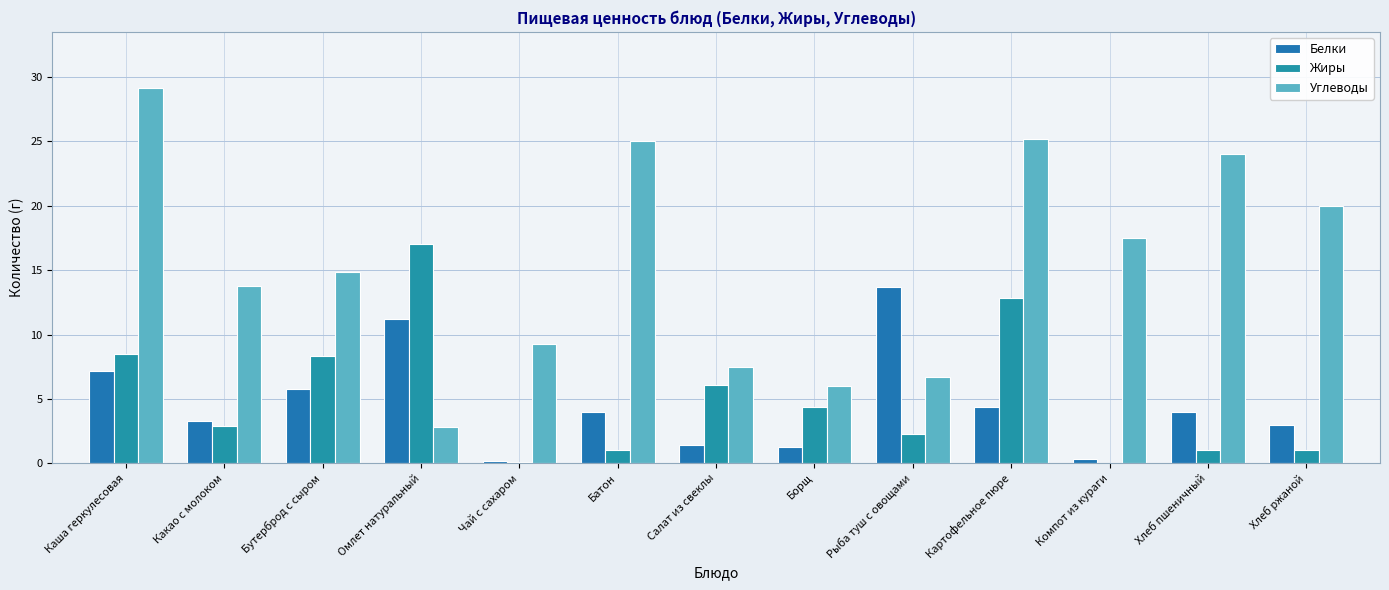

What is the sum of all Углеводы values?

201.8